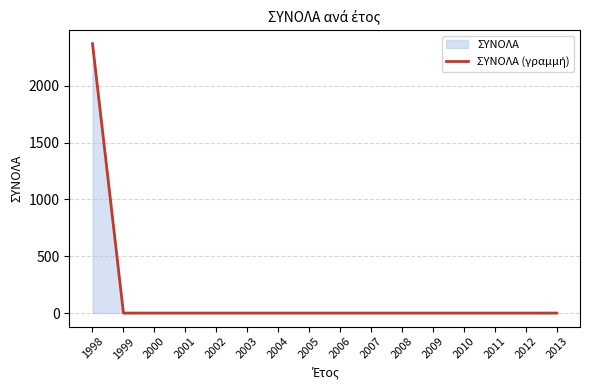

Rank the categories by value from lowest to highest.

1999, 2000, 2001, 2002, 2003, 2004, 2005, 2006, 2007, 2008, 2009, 2010, 2011, 2012, 2013, 1998